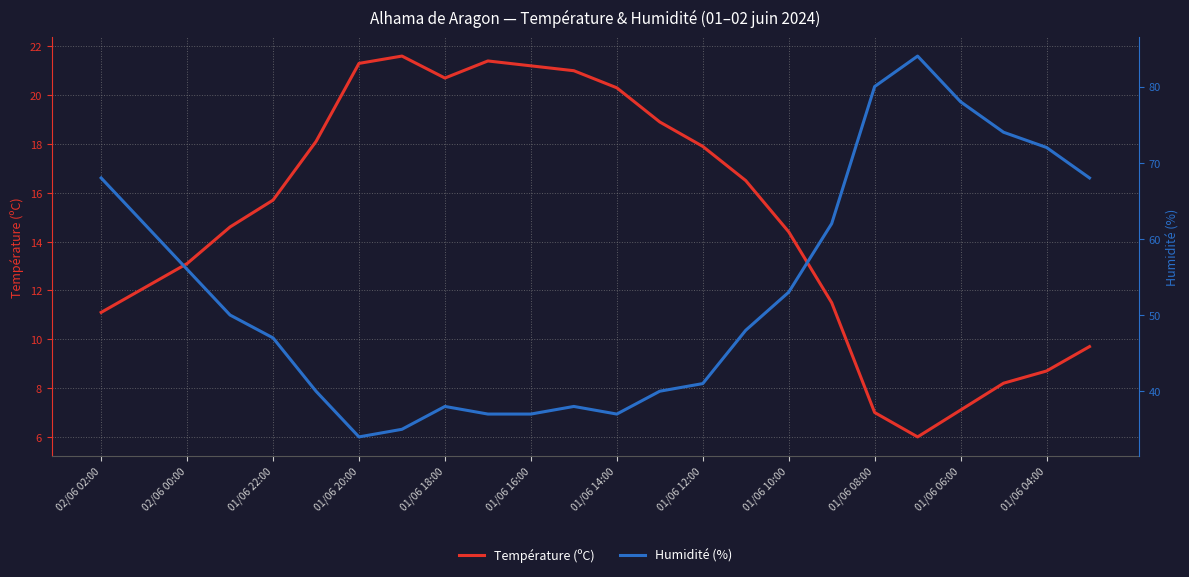

True or false: Température (ºC) has a value of 15.7 at 01/06 22:00.

True